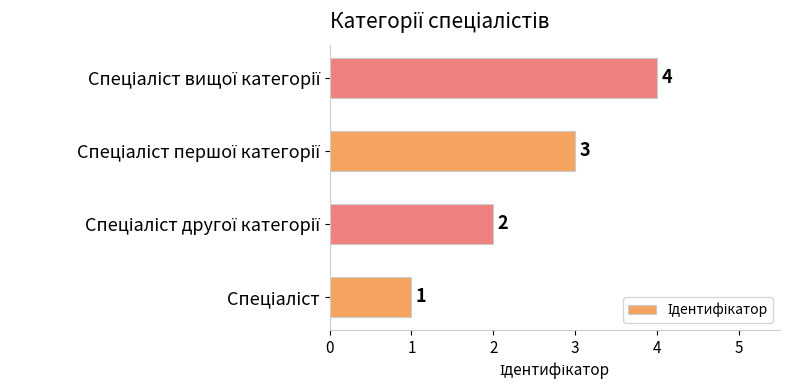

What is the greatest value displayed?

4